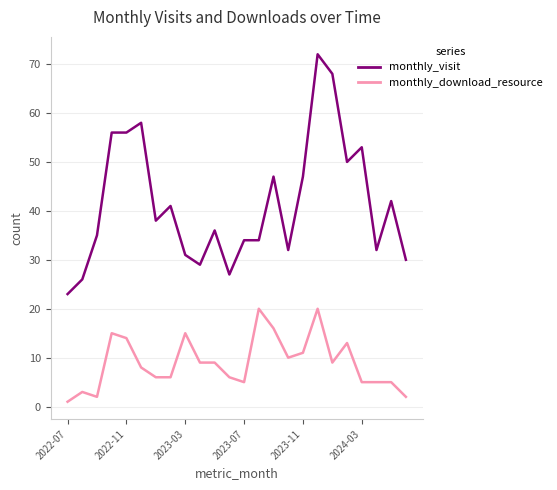

Which series has the widest spread of values?

monthly_visit